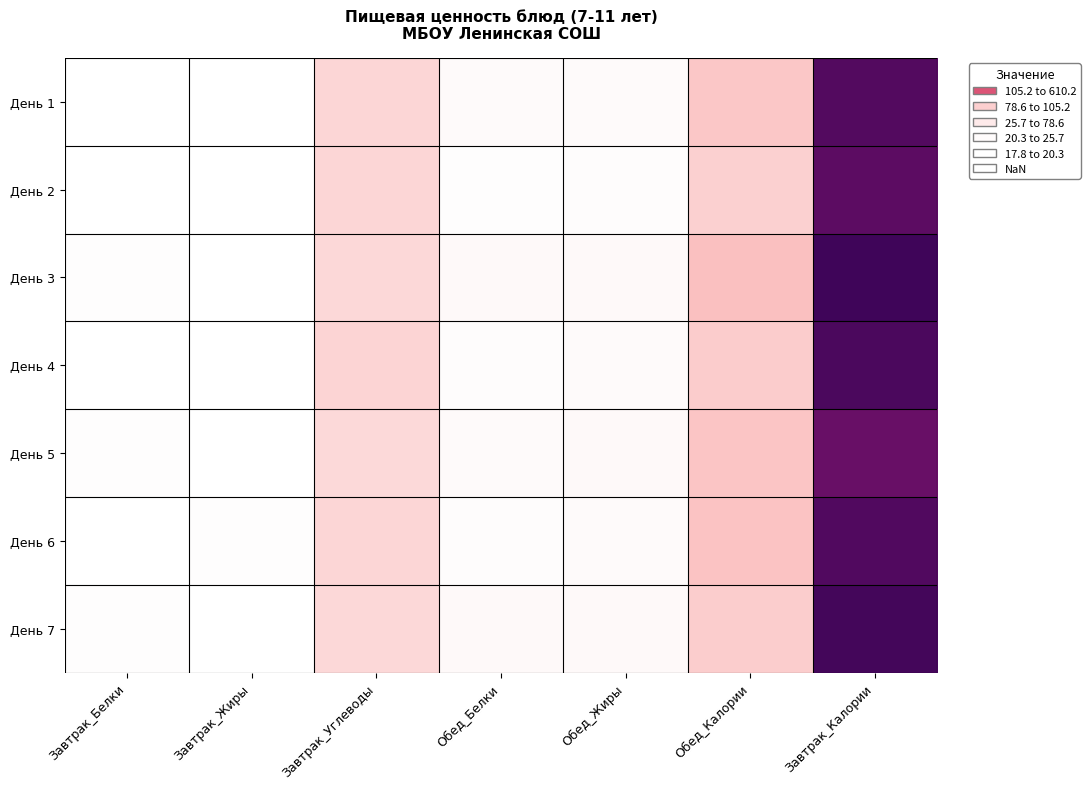

What is the total value across all series at Завтрак_Жиры?

136.1